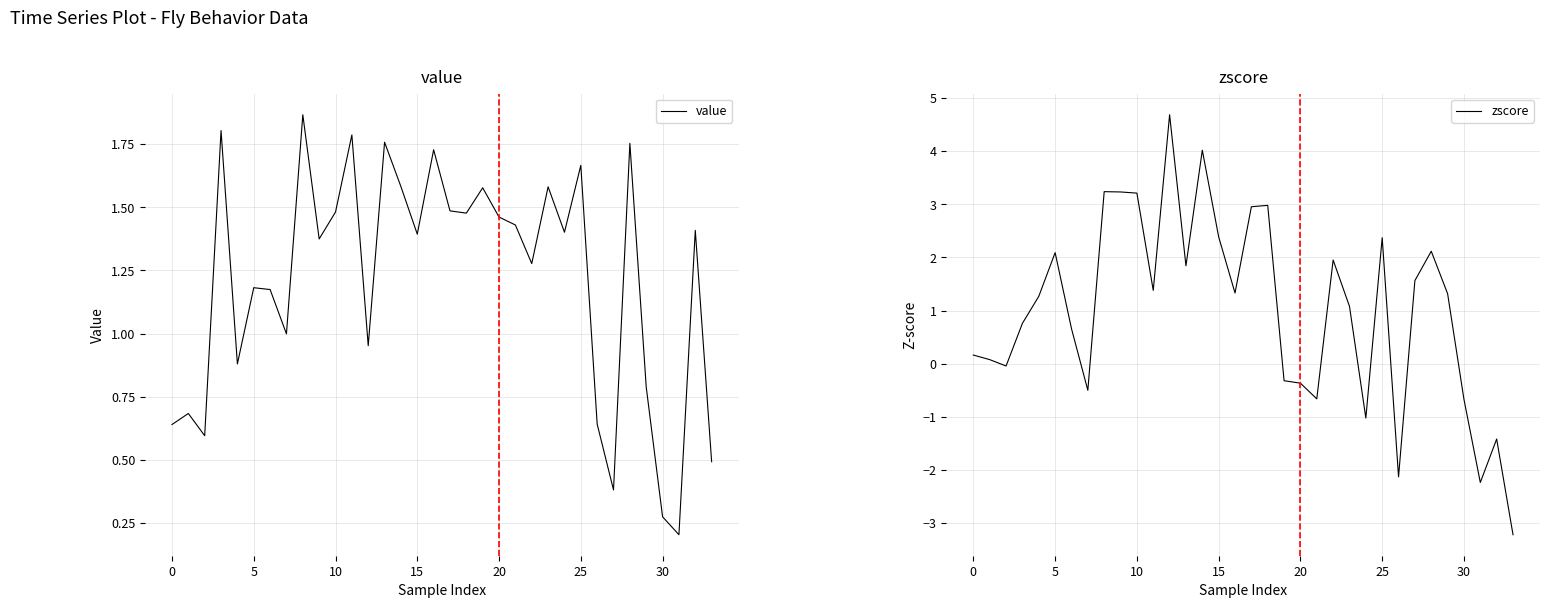

Reading left to right, list all the values displayed in this chart.

value: 0.6	0.7	0.6	1.8	0.9	1.2	1.2	1.0	1.9	1.4	1.5	1.8	1.0	1.8	1.6	1.4	1.7	1.5	1.5	1.6	1.5	1.4	1.3	1.6	1.4	1.7	0.6	0.4	1.8	0.8	0.3	0.2	1.4	0.5
zscore: 0.2	0.1	-0.0	0.8	1.3	2.1	0.7	-0.5	3.2	3.2	3.2	1.4	4.7	1.8	4.0	2.4	1.3	3.0	3.0	-0.3	-0.4	-0.7	2.0	1.1	-1.0	2.4	-2.1	1.6	2.1	1.3	-0.7	-2.2	-1.4	-3.2